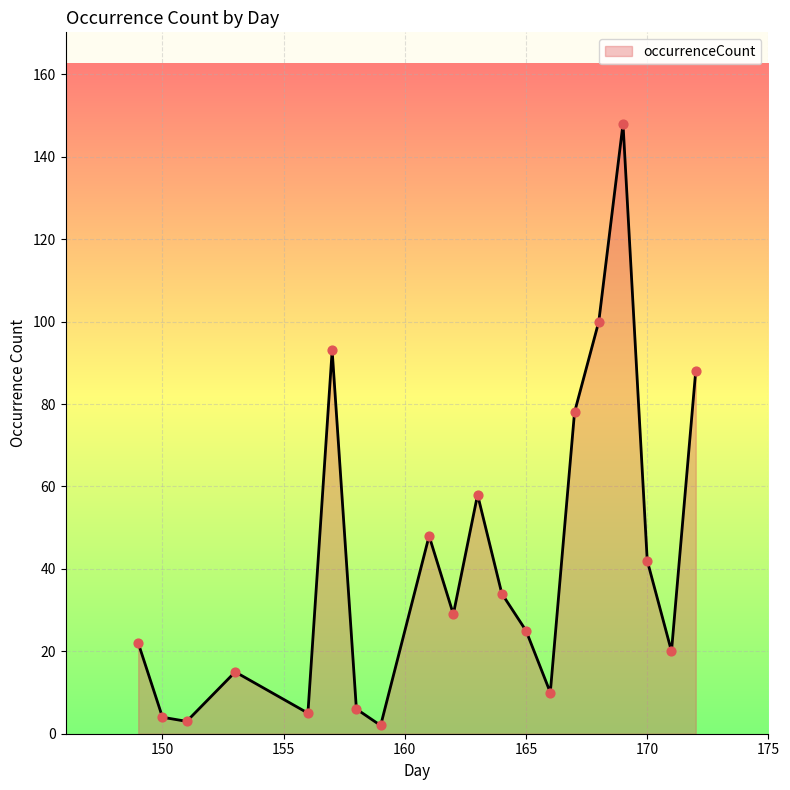

What is the difference between the maximum and minimum values?

146